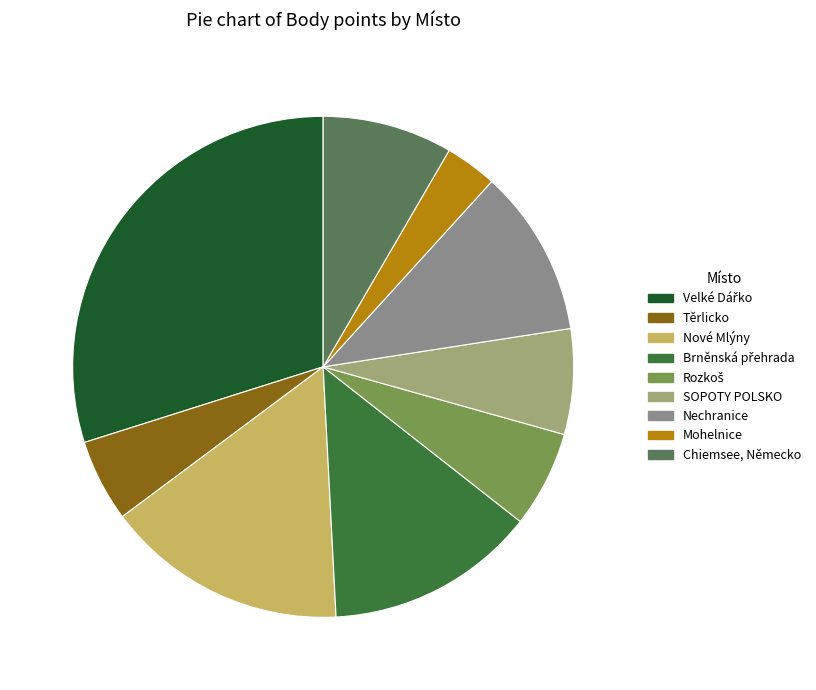

Does Brněnská přehrada represent more than half of the total?

No